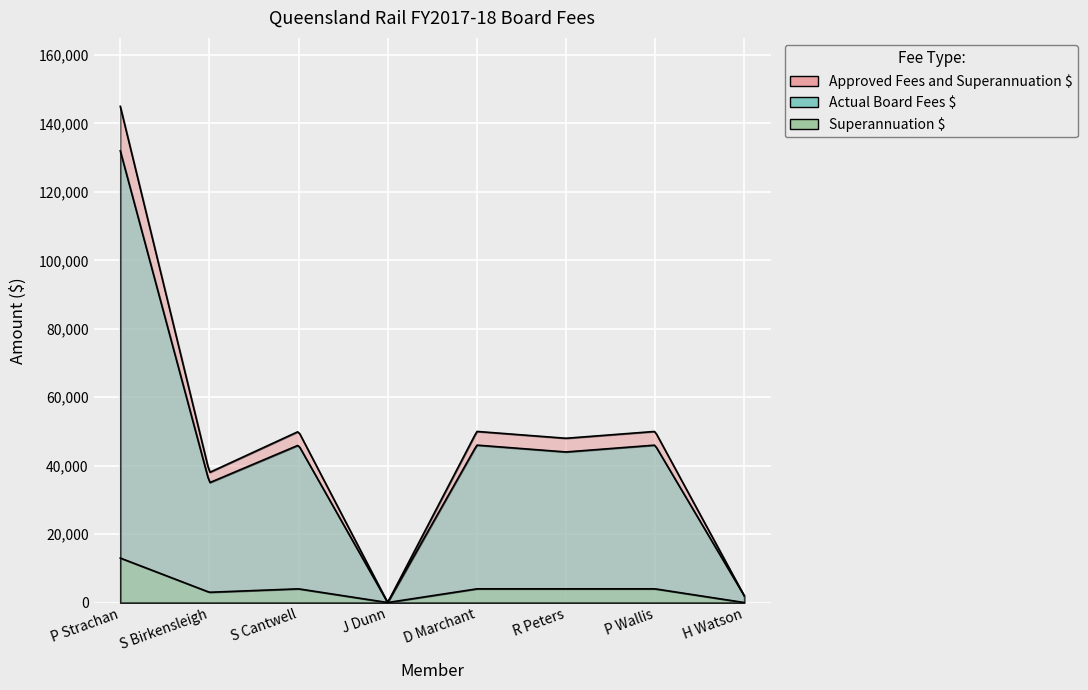

Which series has the largest total across all categories?

Approved Fees and Superannuation $